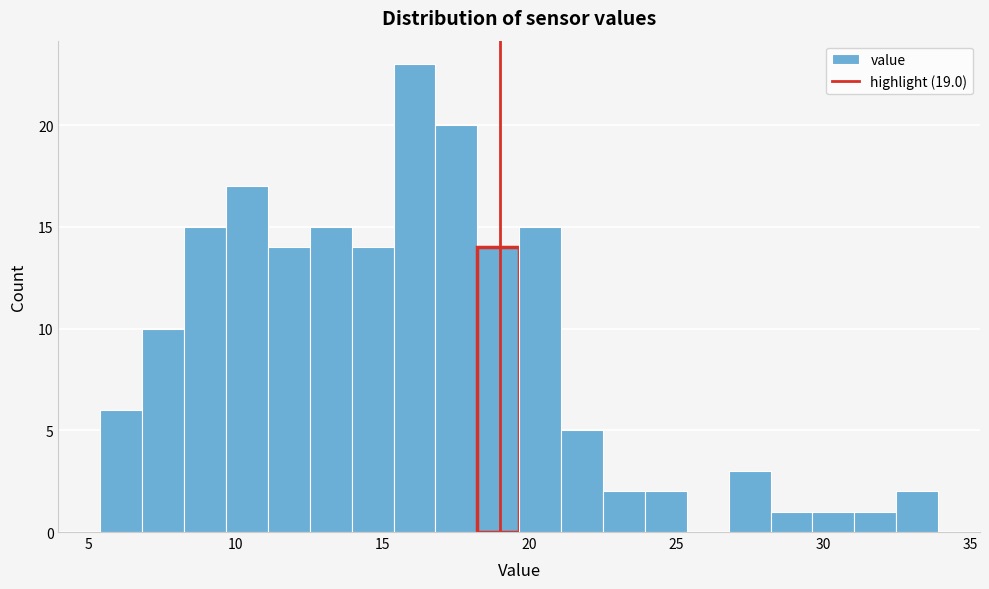

Read against the x-axis, roughly where is the centre of the tallest bar?

16.0